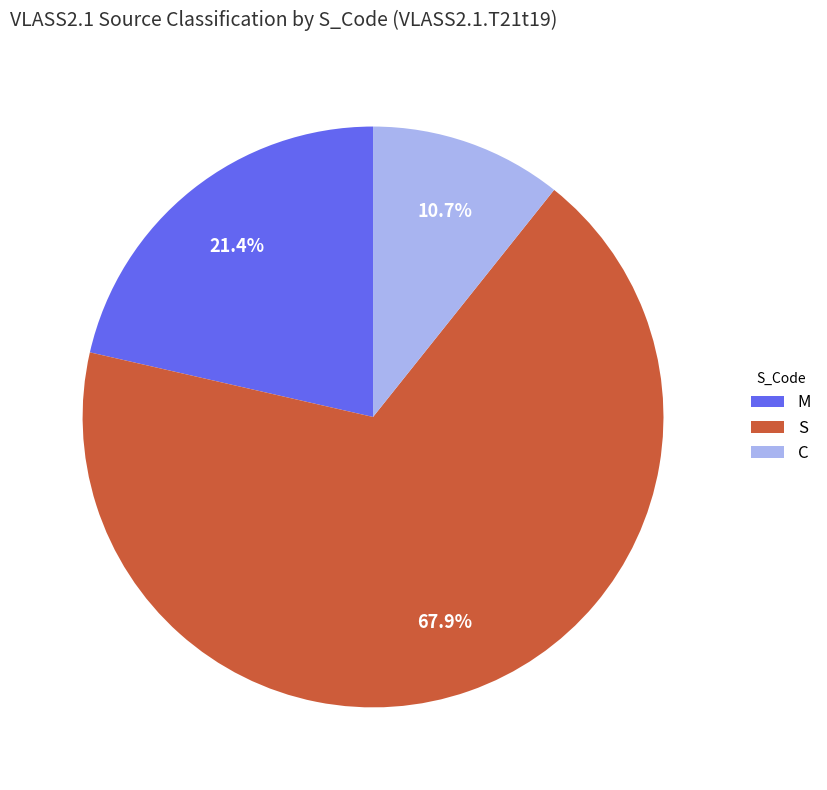

Count the number of slices in the pie.

3